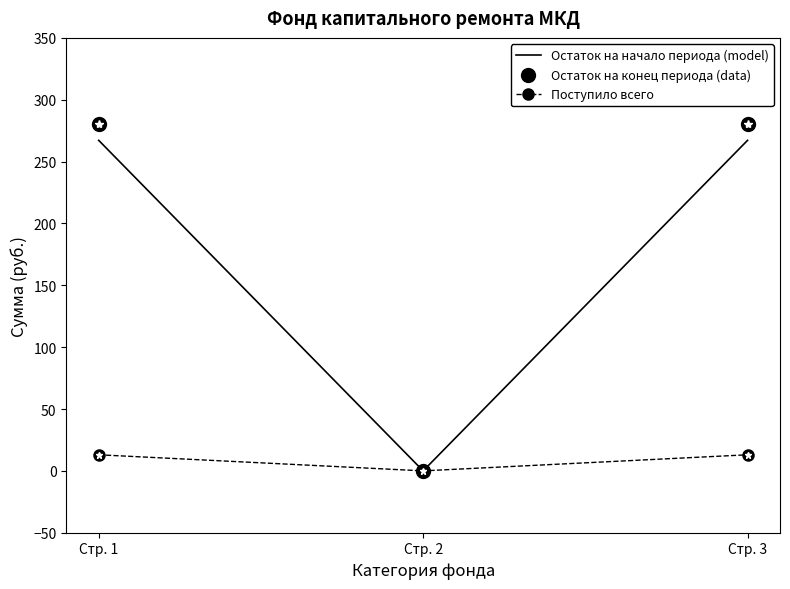

Is it true that Остаток на конец периода (data) equals 122.0 at Стр. 3?

False